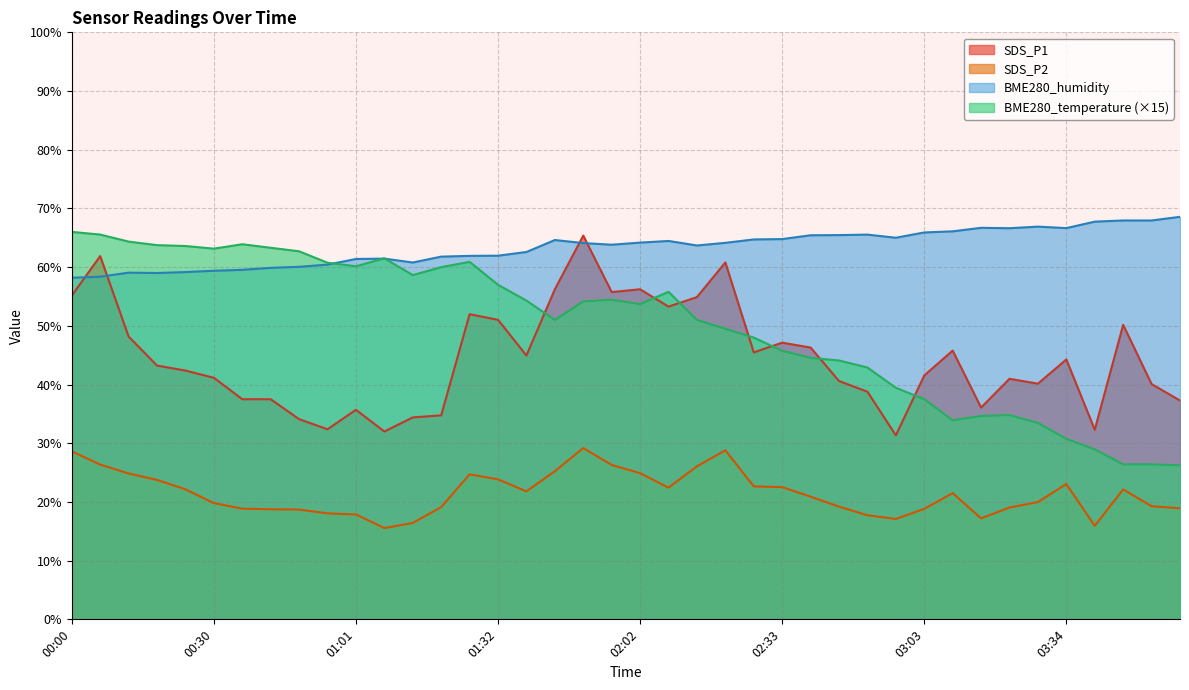

What is the label of the 22nd point from the left?

02:09